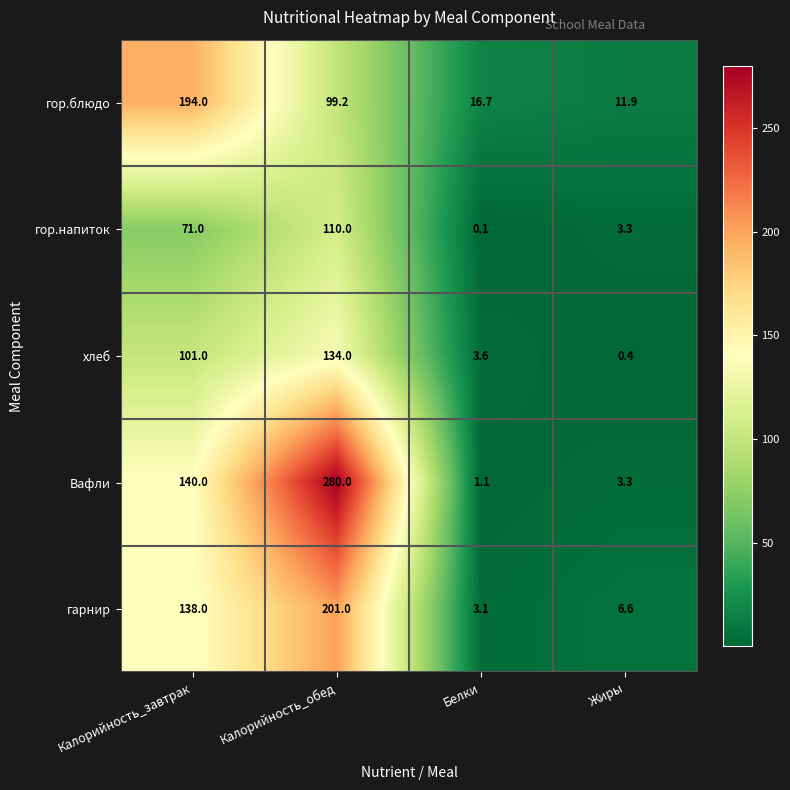

What is the difference between the maximum and minimum values in the гарнир series?

197.9